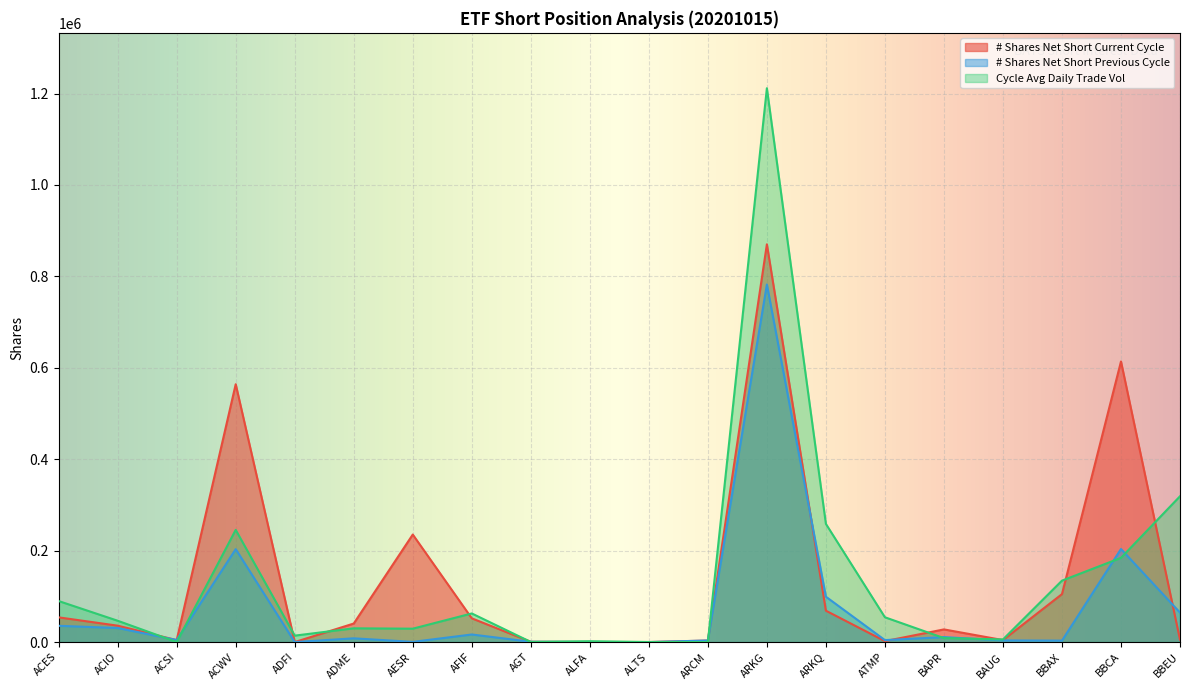

How many positive values does the # Shares Net Short Previous Cycle series have?

19